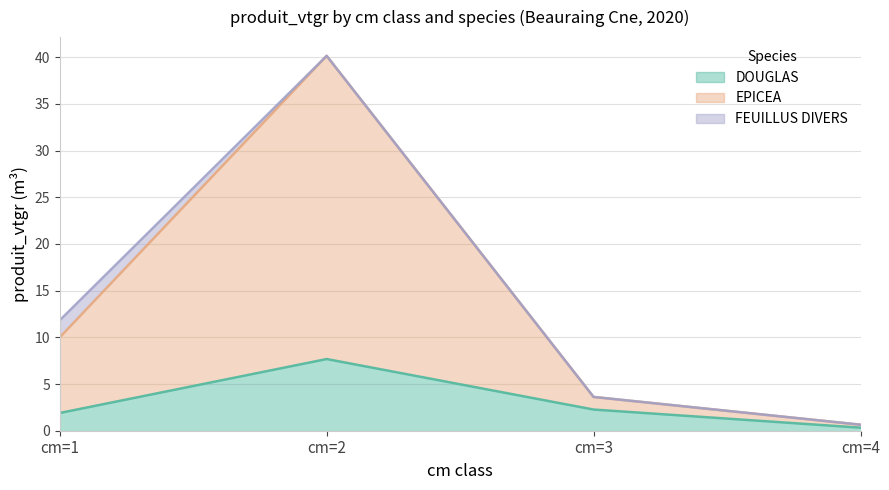

What is the value of the EPICEA point at the 1st from the left?

10.0